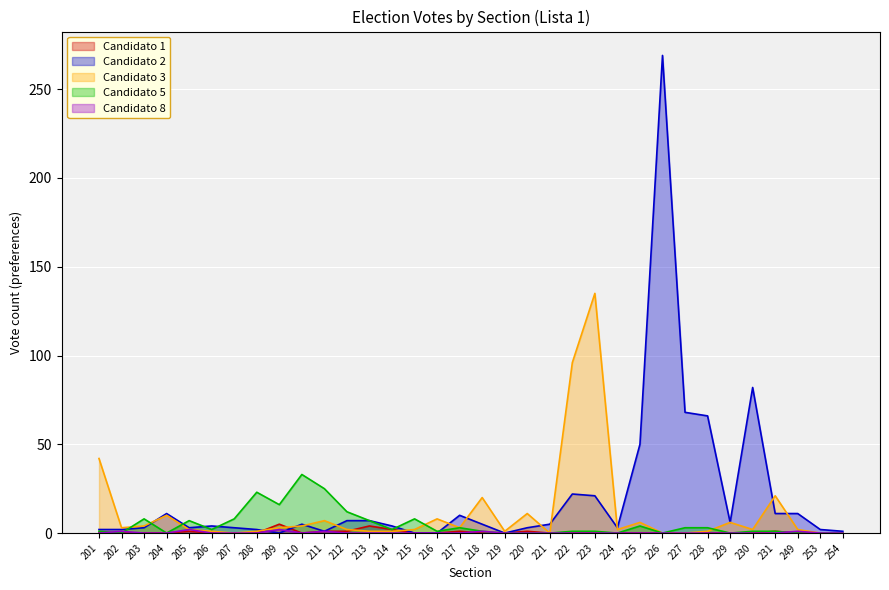

What is the sum of all Candidato 1 values?

17